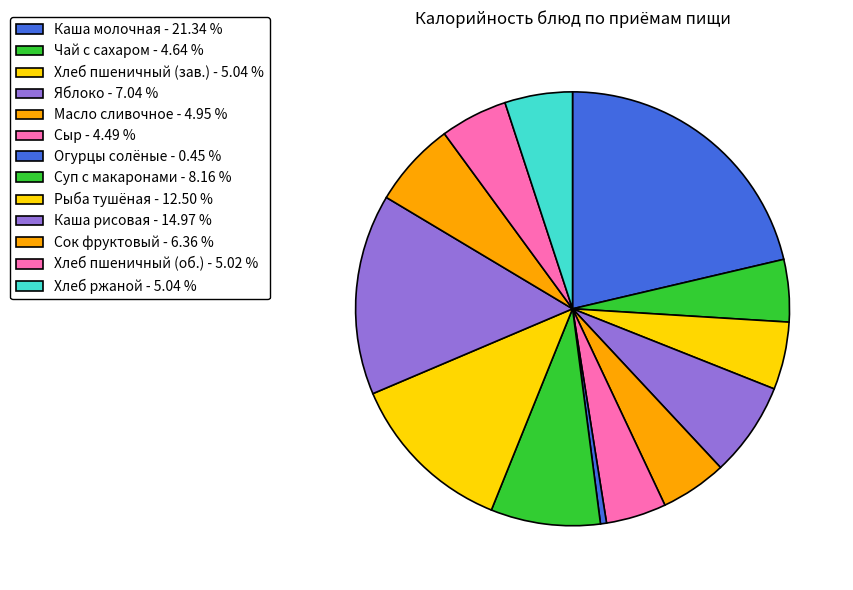

To the nearest percent, what is the difference between the largest and smallest slice percentages?

21%